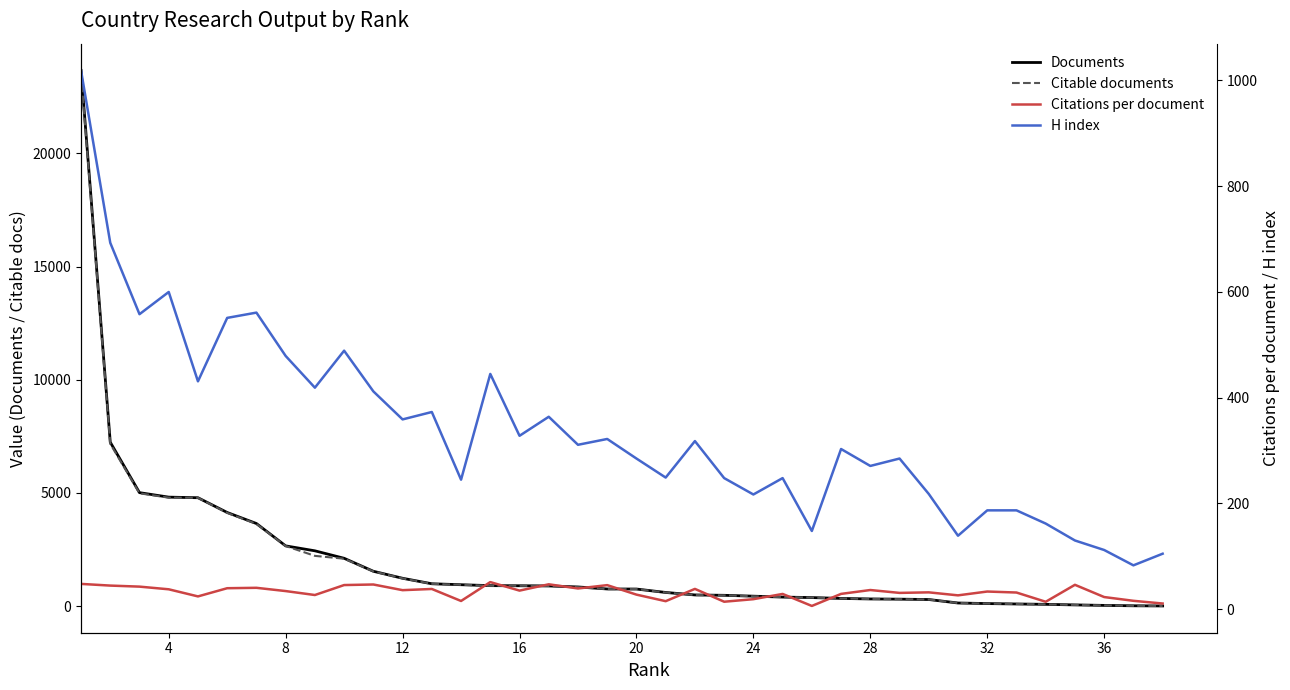

What is the average value of the H index series?

338.3